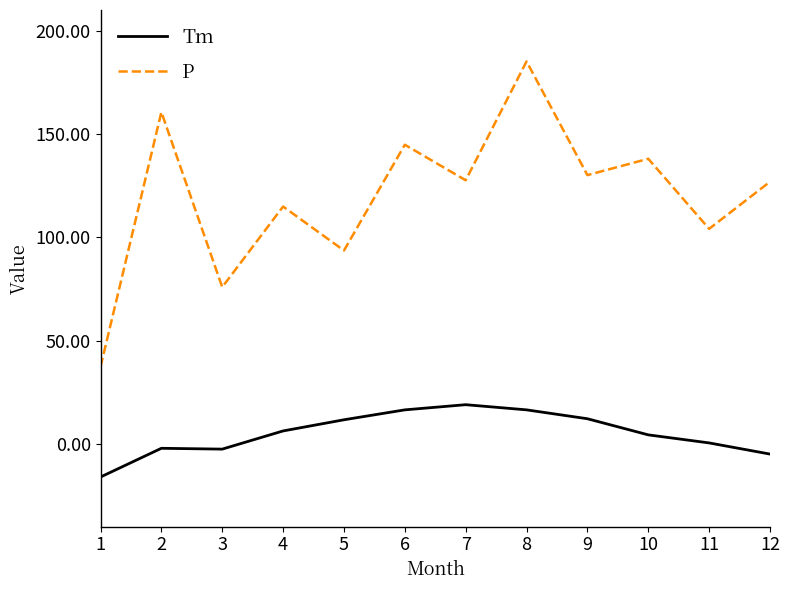

What is the greatest value displayed?

185.1